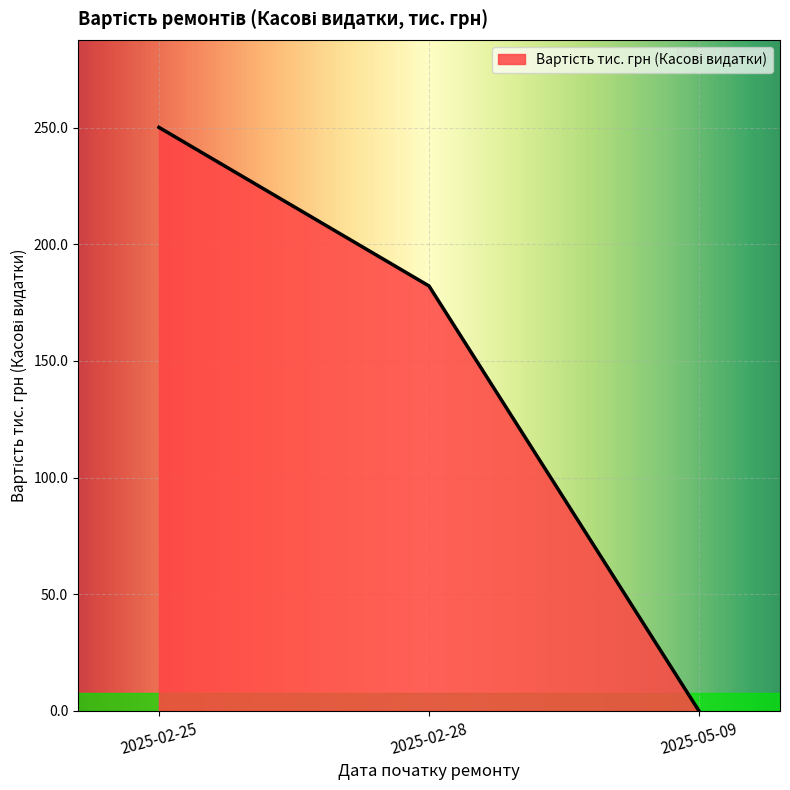

List the labels in order of value, largest first.

2025-02-25, 2025-02-28, 2025-05-09